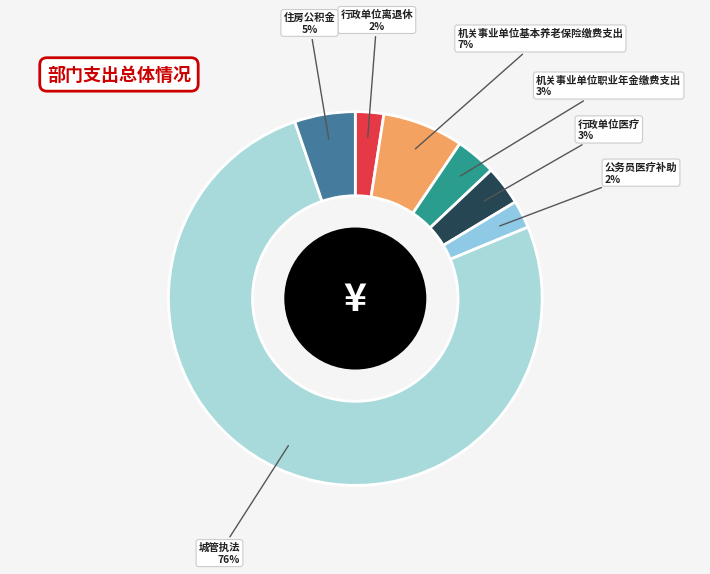

How many slices are in this pie chart?

7